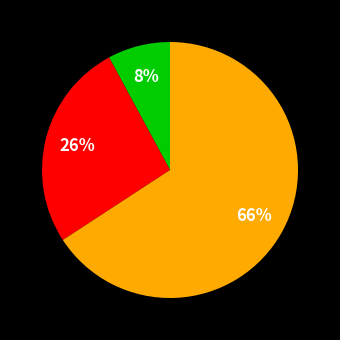

Is there a majority slice in this chart?

Yes